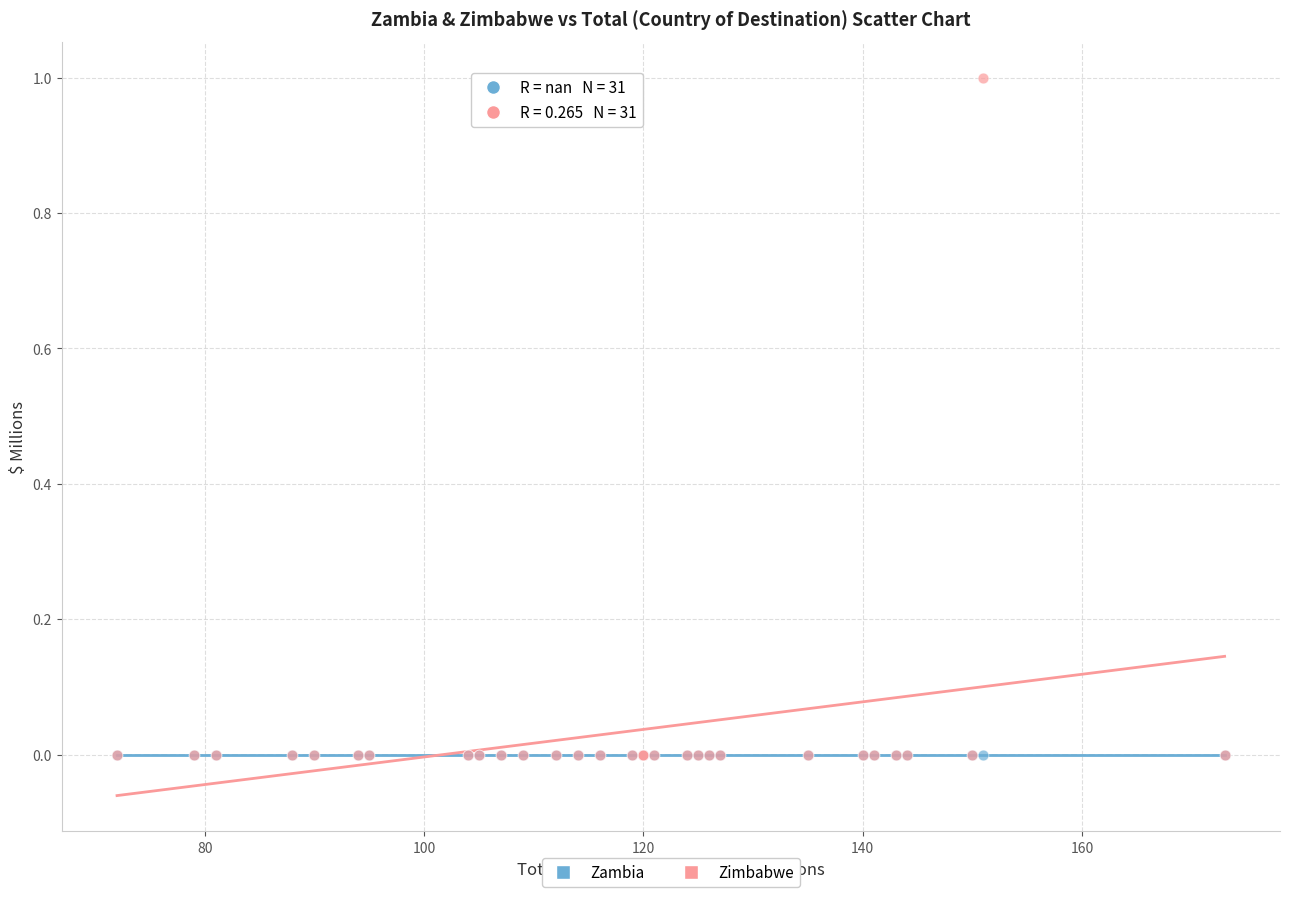

Which series reaches the maximum Y coordinate?

Zimbabwe